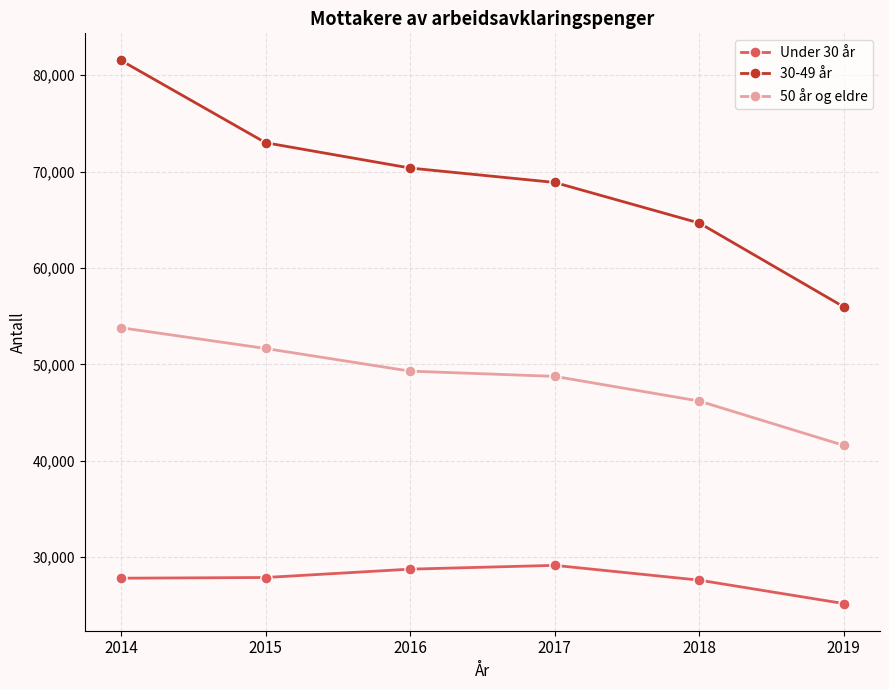

What is the approximate value of 50 år og eldre at 2014?

53803